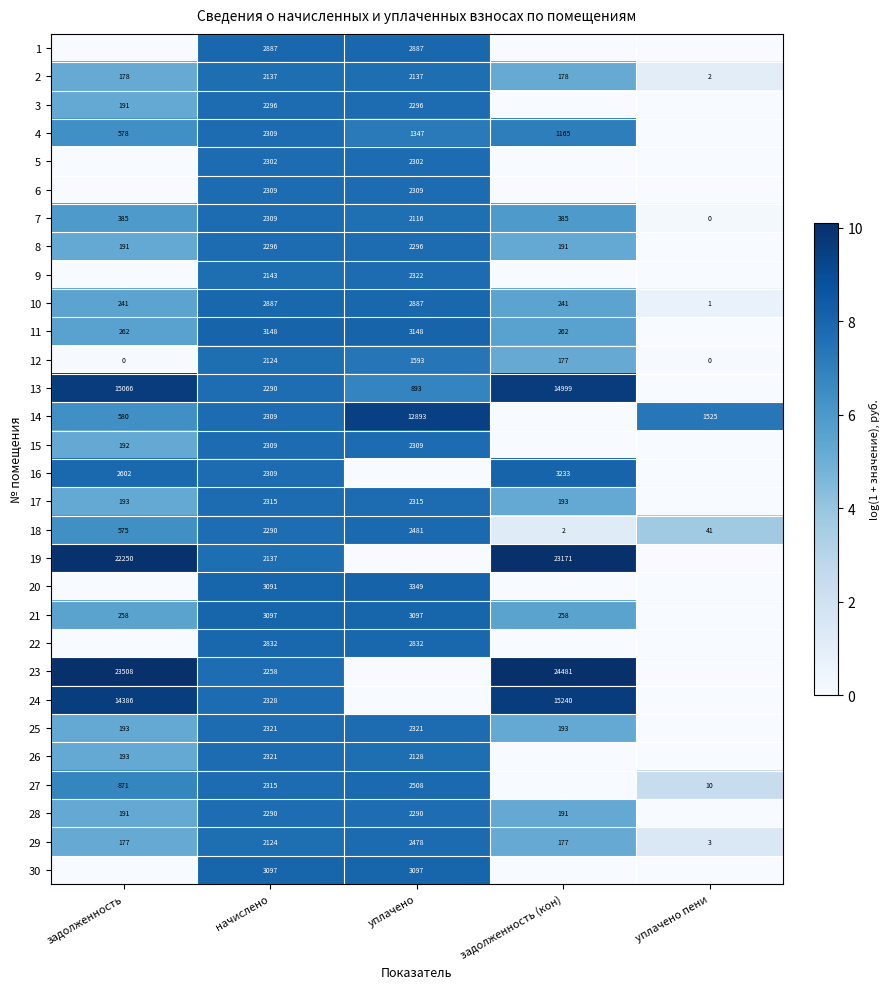

Which category has the lowest value in the 10 series?

уплачено пени